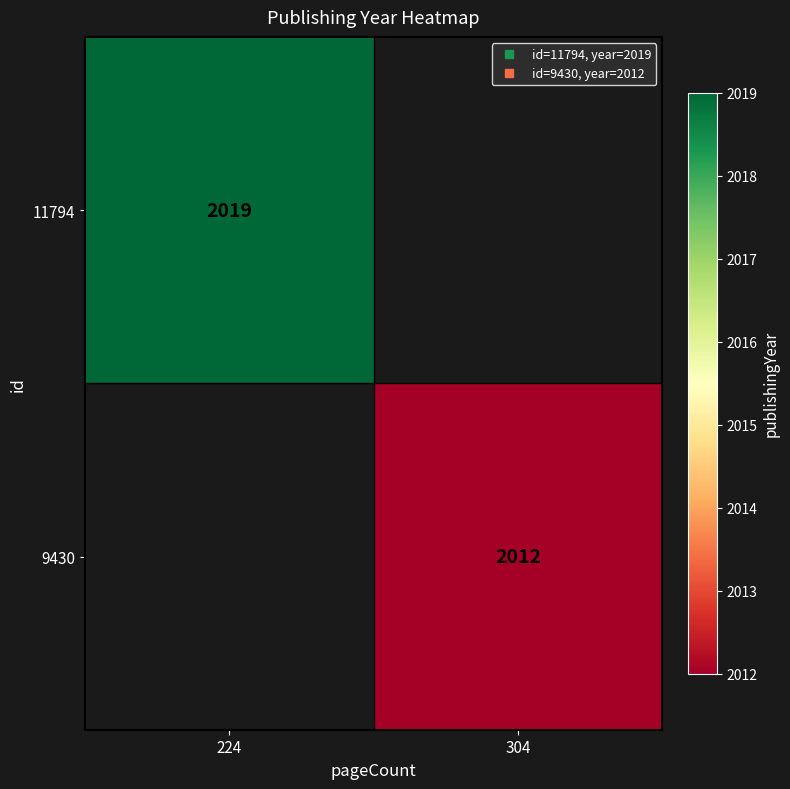

How many values in 9430 are above zero?

1